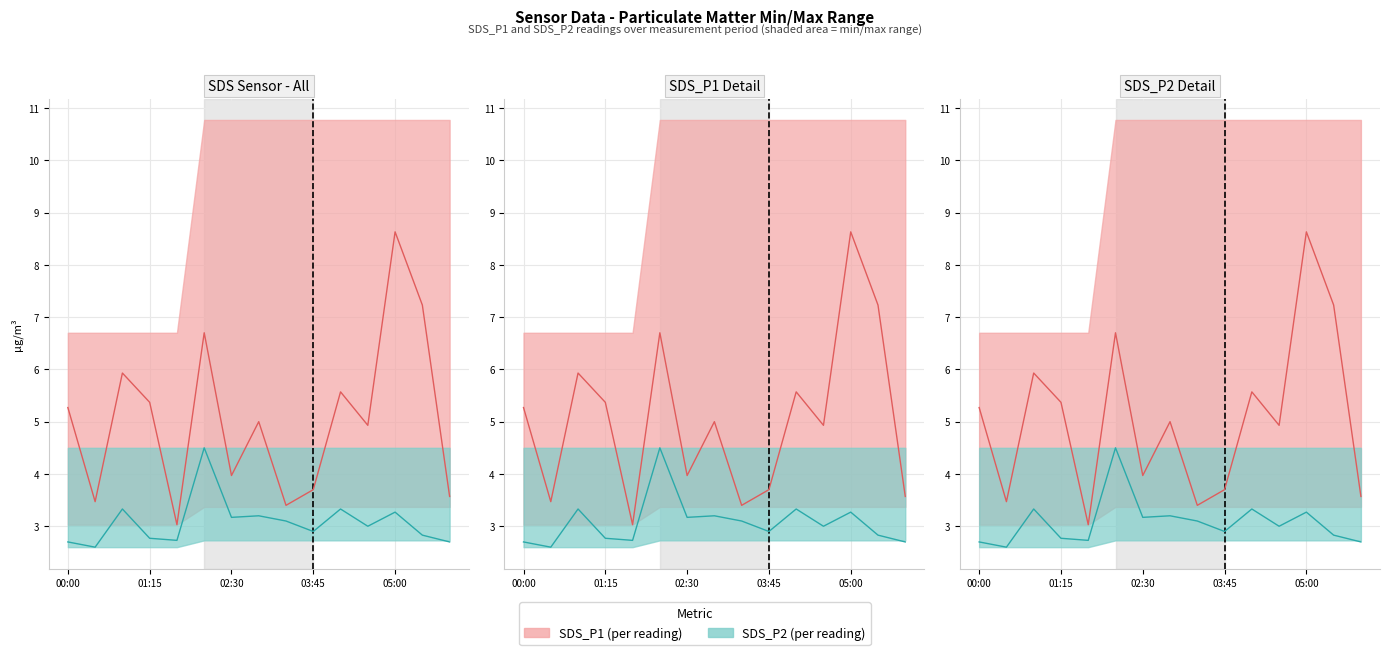

What is the spread (max minus min) of values at 00:00?

2.6